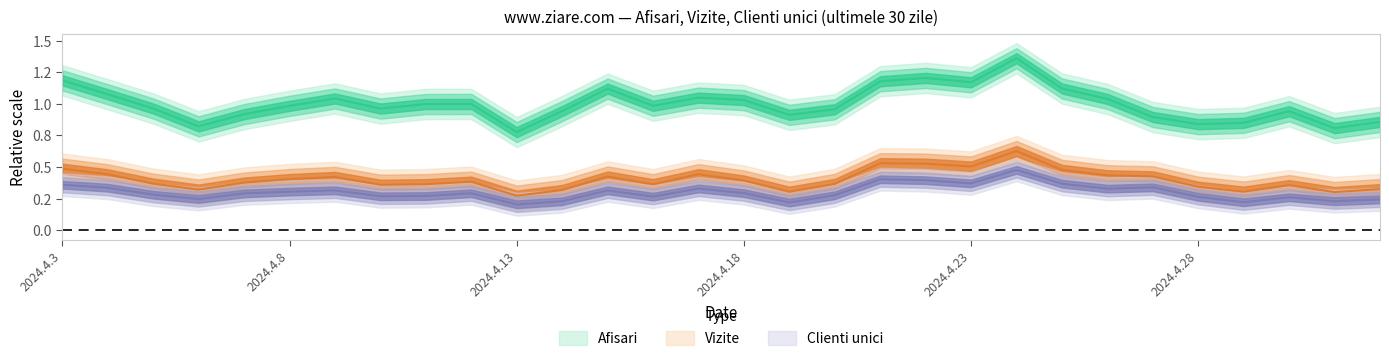

Where is the first local minimum for Afisari?

2024.4.6